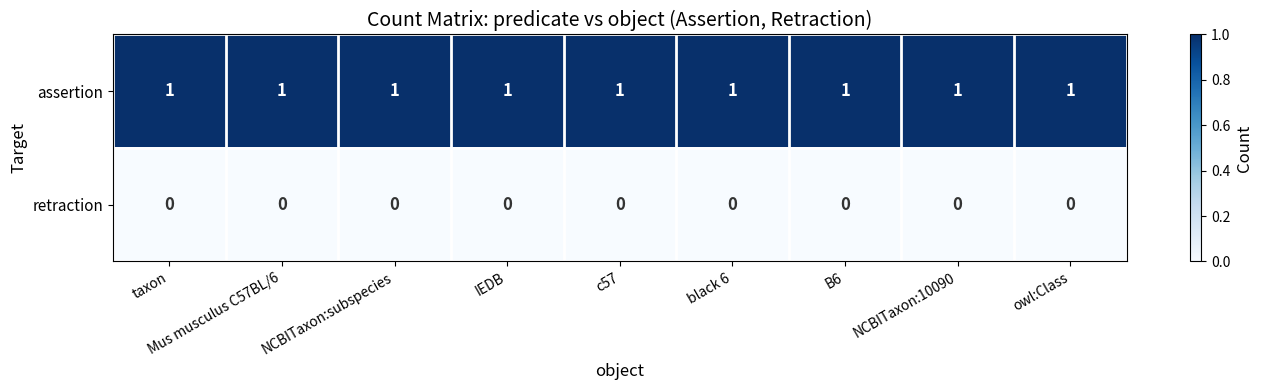

Rank the series at NCBITaxon:10090 from highest to lowest value.

assertion, retraction